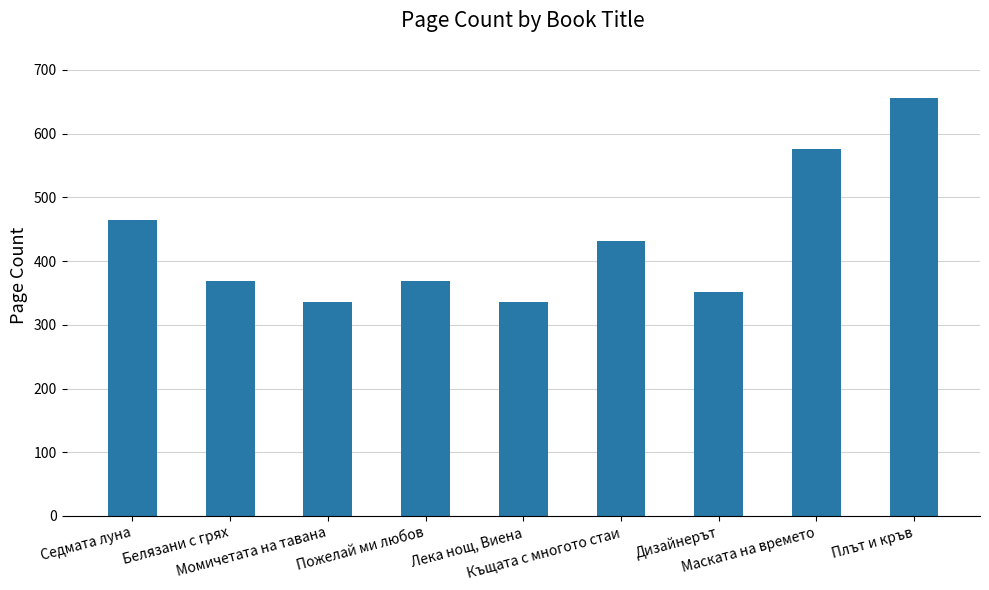

At which label does the data first exceed 368?

Седмата луна